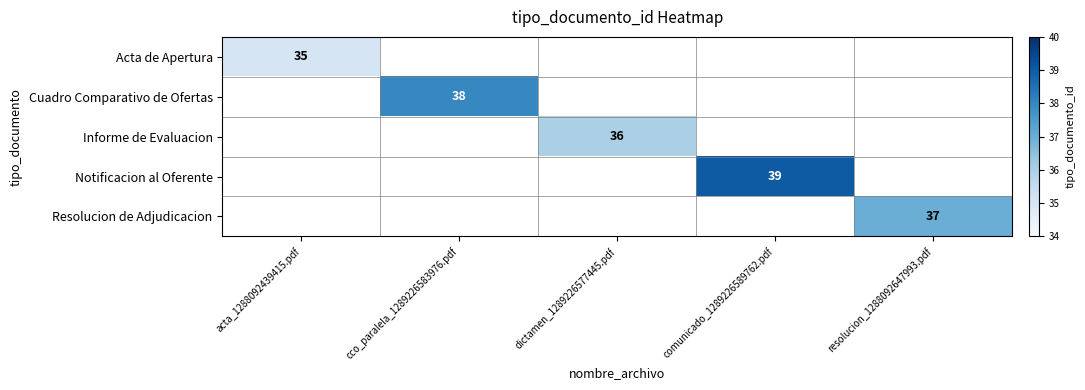

Is it true that Notificacion al Oferente equals 39 at comunicado_1289226589762.pdf?

True